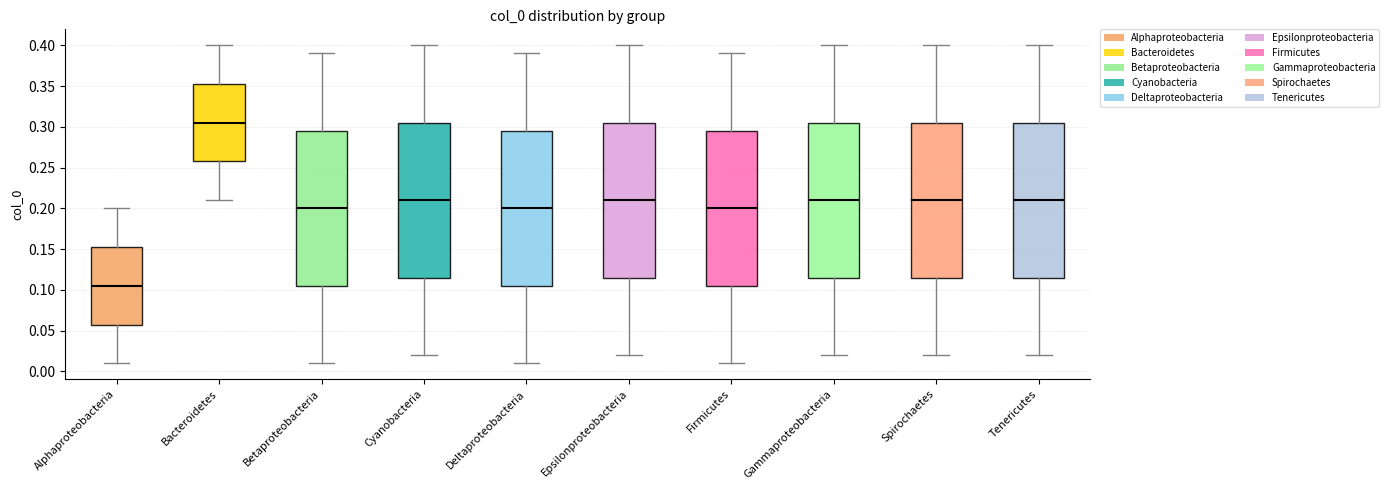

Where does the lower whisker of the box for Betaproteobacteria end on the y-axis? The values are not printed on the chart, so give them approximately, as read against the axis.

0.010